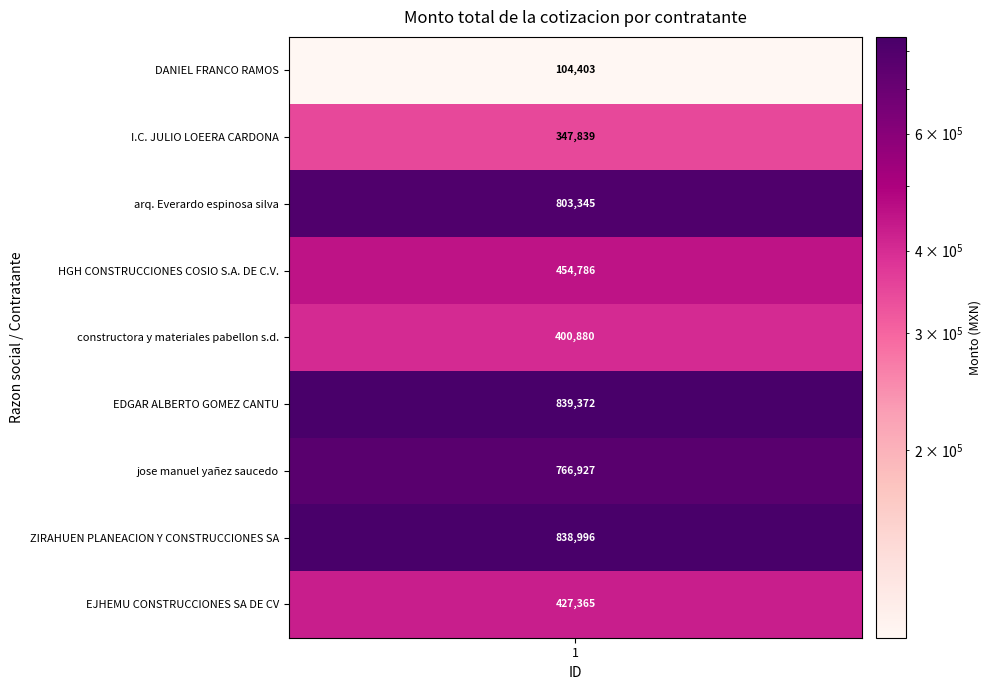

What is the ratio of the value at 4 to the value at 5?

1.1